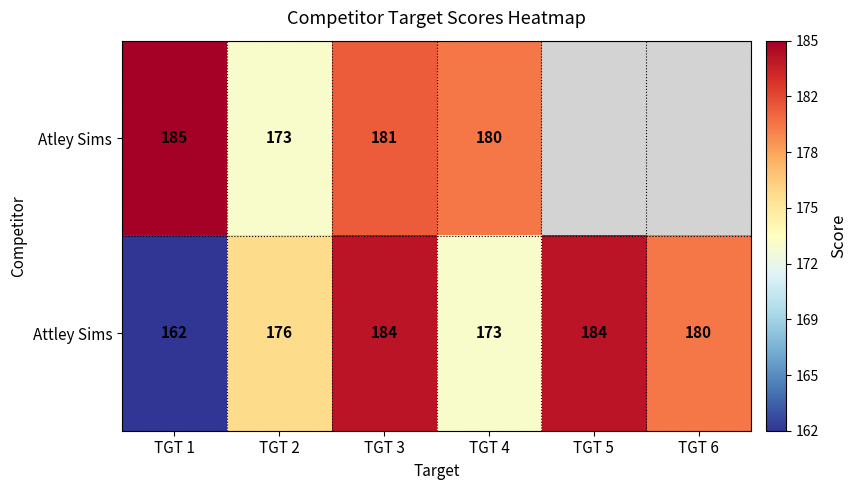

At which category is the sum across all series the highest?

TGT 3